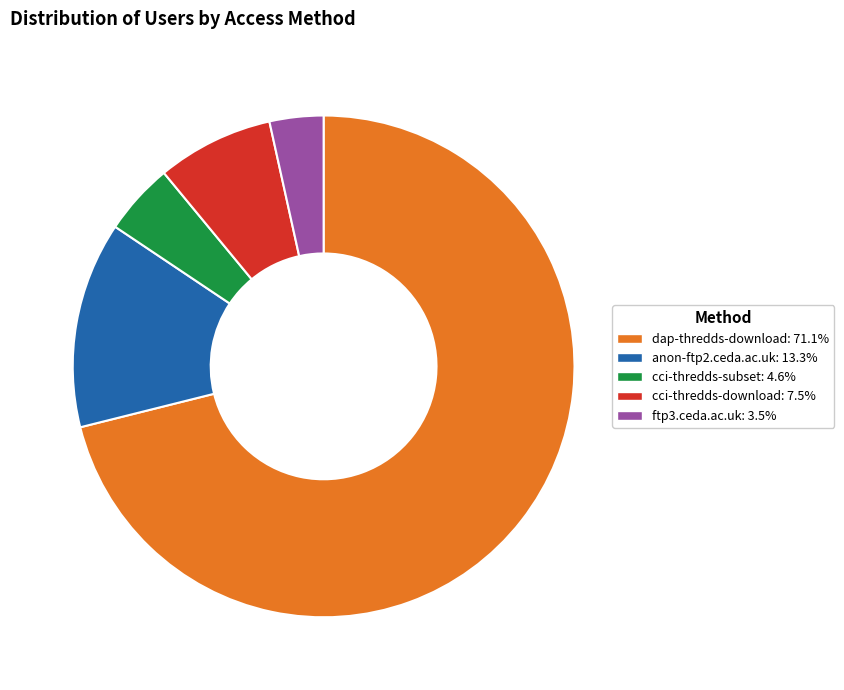

How many segments does this pie chart have?

5